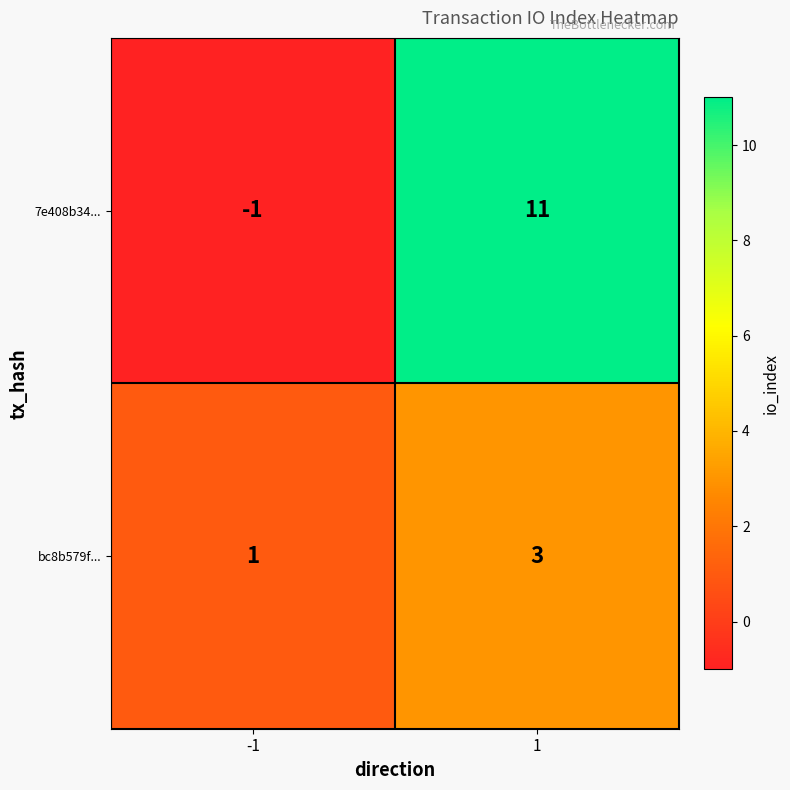

What is the greatest value displayed?

11